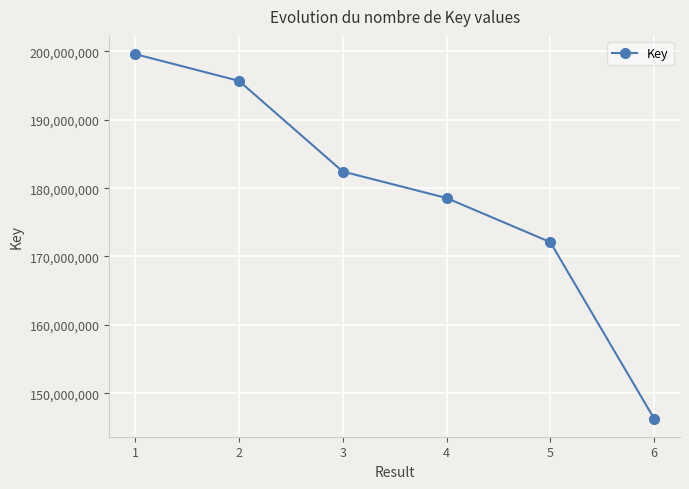

Reading left to right, transcribe all the data shown in this chart.

199611224	195694834	182432794	178556290	172102316	146296064